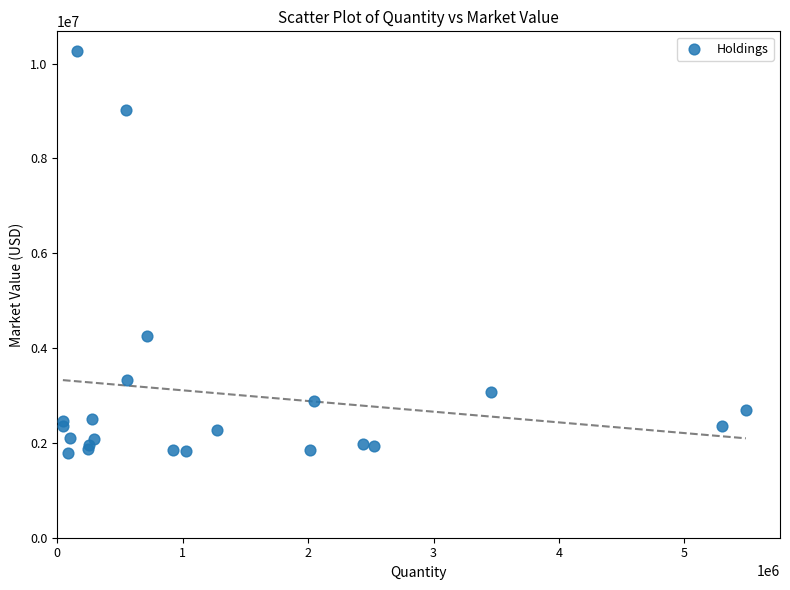

What Y value in the scatter plot is closest to 6024106?

4258847.9